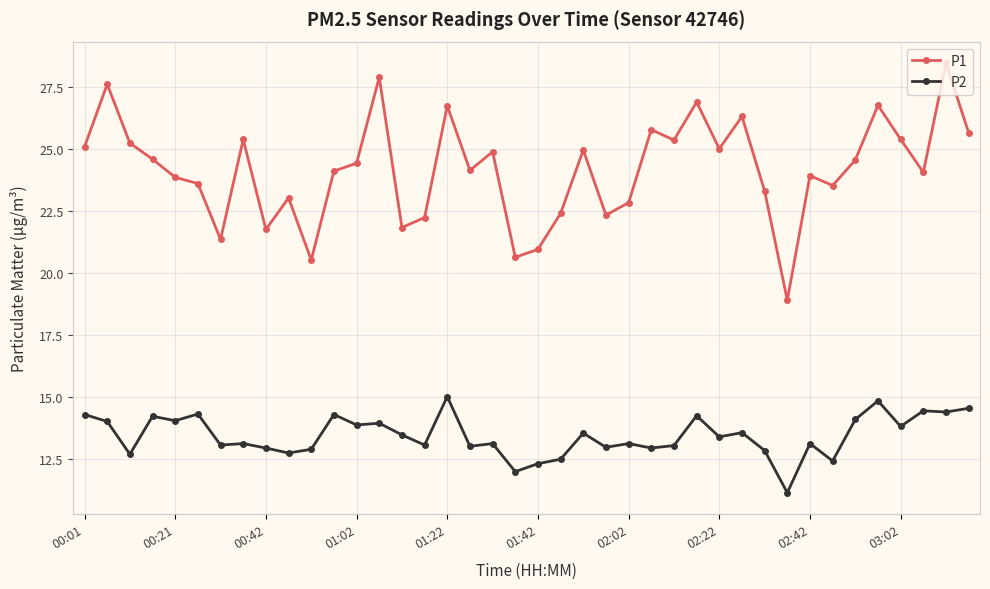

Count the number of data series in this chart.

2